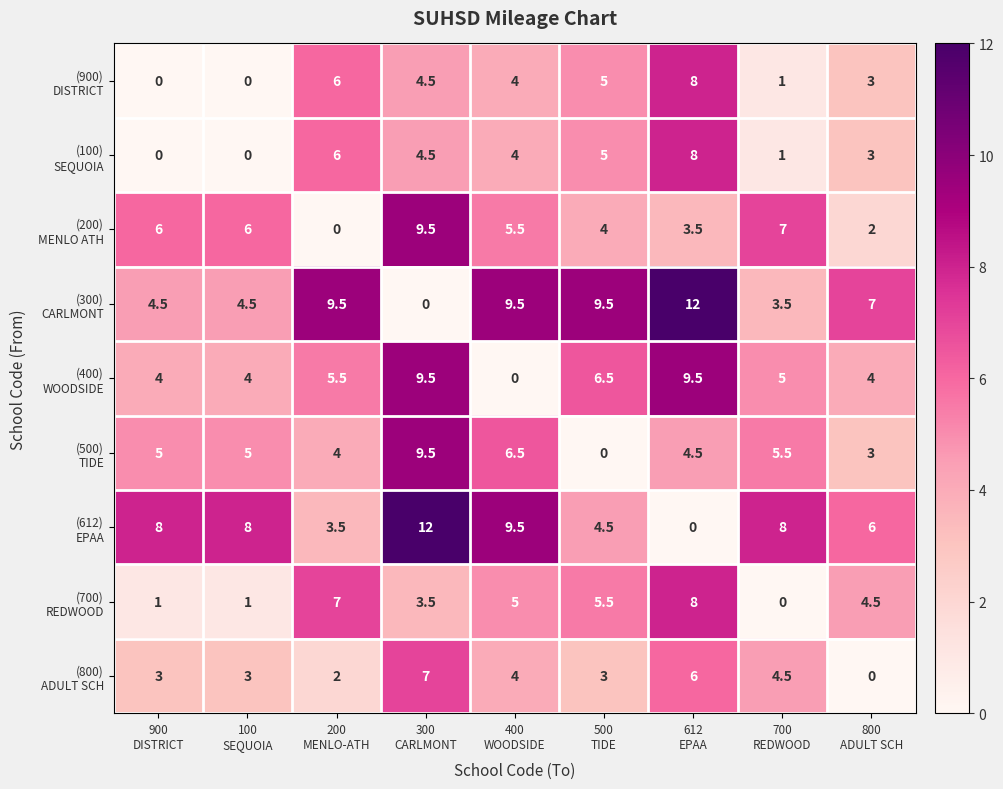

What is the greatest value displayed?

12.0